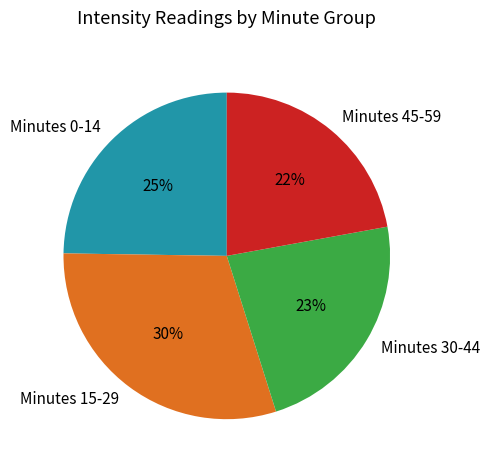

Count the number of slices in the pie.

4